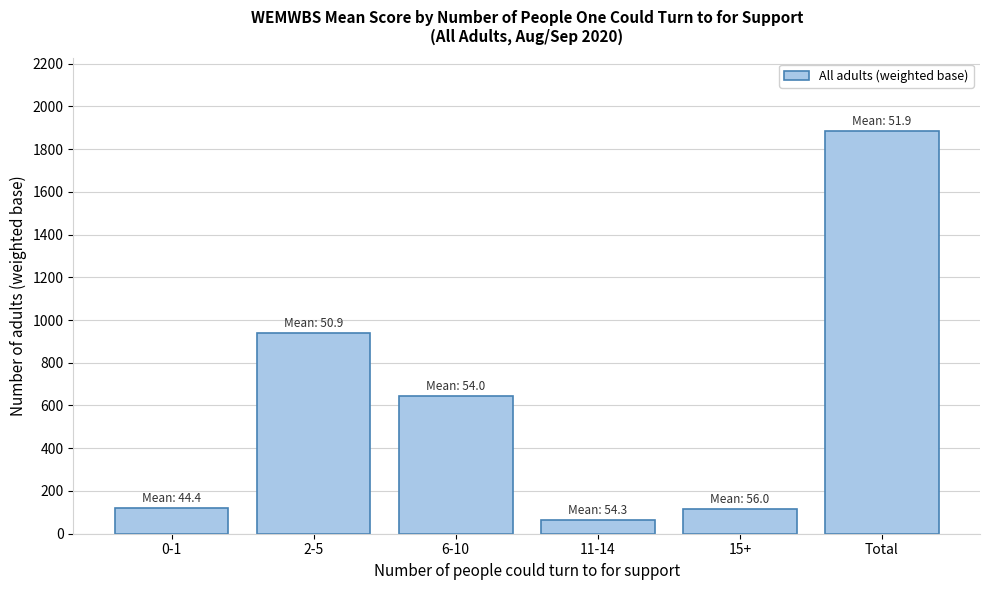

Is it true that the value at 6-10 is 977?

False